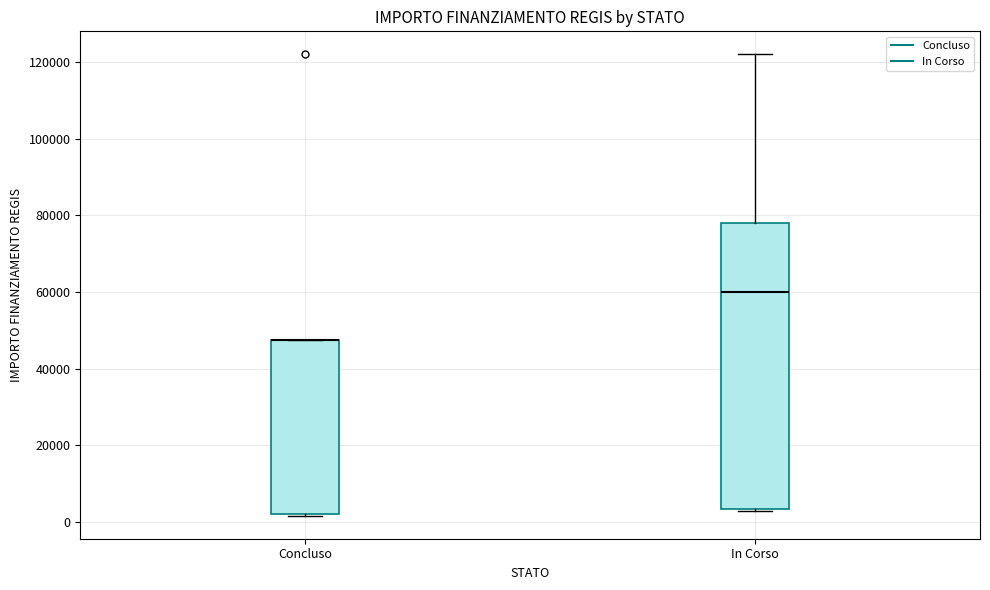

Reading left to right, transcribe this box plot: for each box, give where its median line is, the range the box spans, and where its two whiskers end, as read against the y-axis. The values are not printed on the chart, so give them approximately, as read against the axis.

Concluso: median 48000 (drawn on the box's upper edge), box 2000 to 48000, whiskers 2000 to 48000
In Corso: median 60000, box 4000 to 78000, whiskers 2000 to 122000